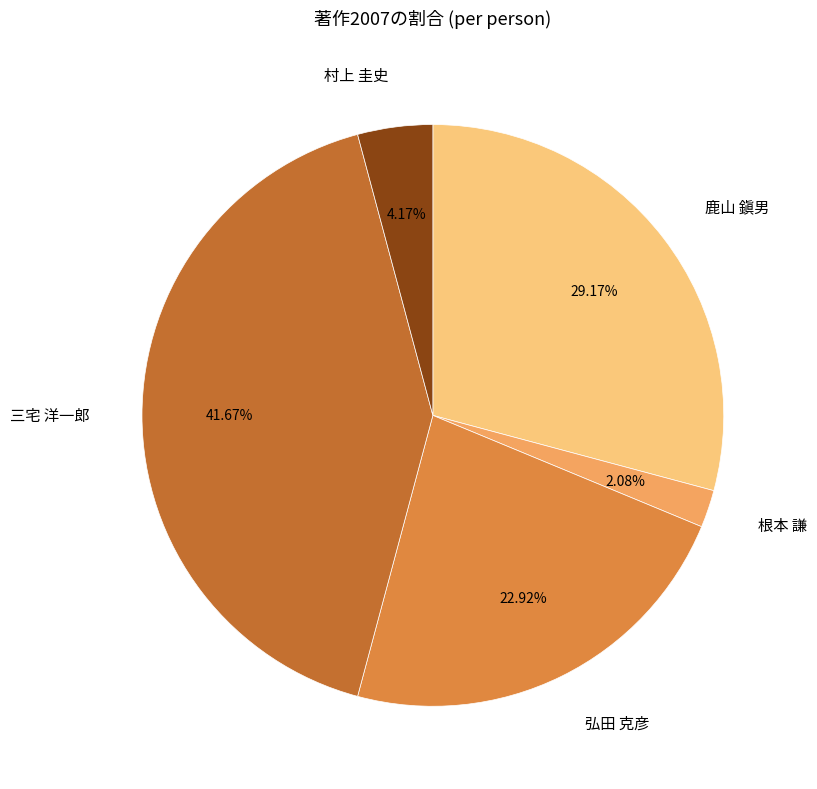

Which has a higher value, 三宅 洋一郎 or 村上 圭史?

三宅 洋一郎